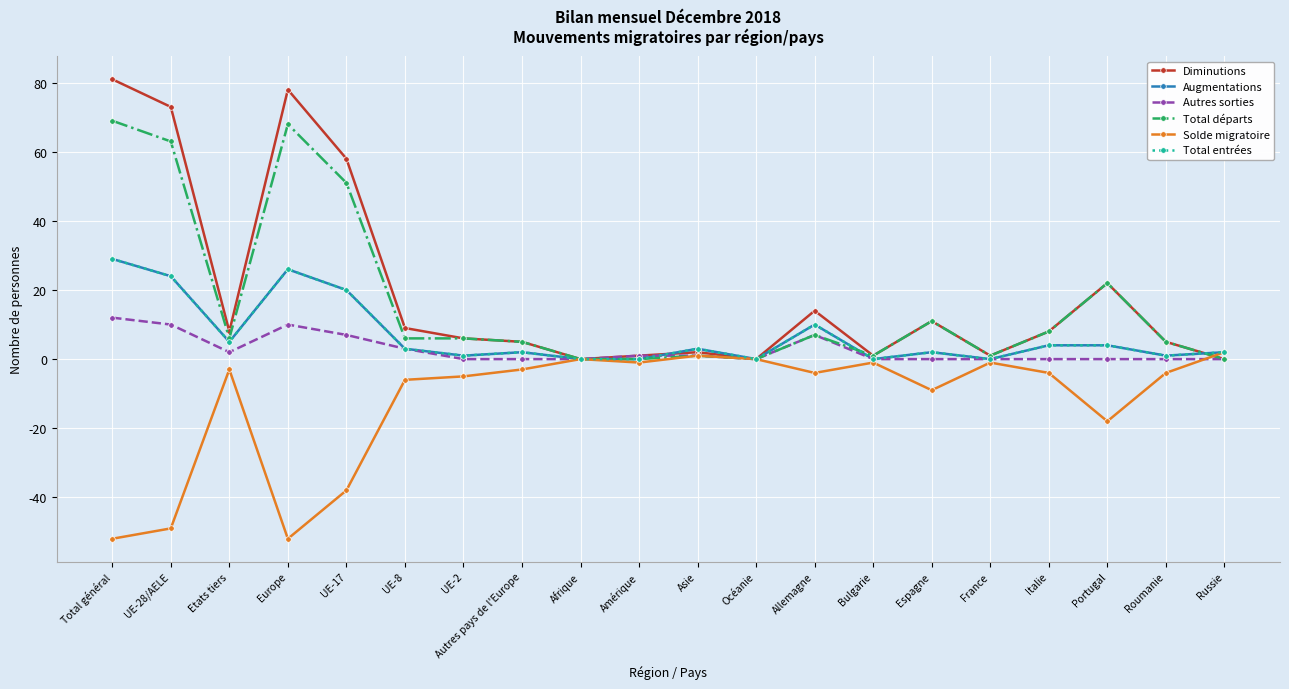

Between Allemagne and UE-17, which is larger?

UE-17